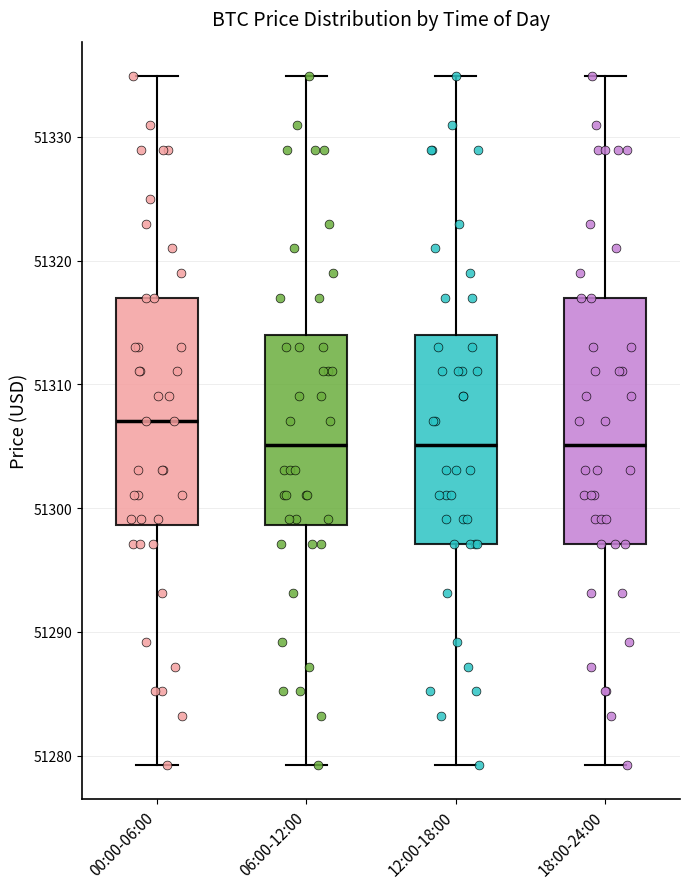

Which box is the tallest, from its lower edge to its upper edge?

18:00-24:00